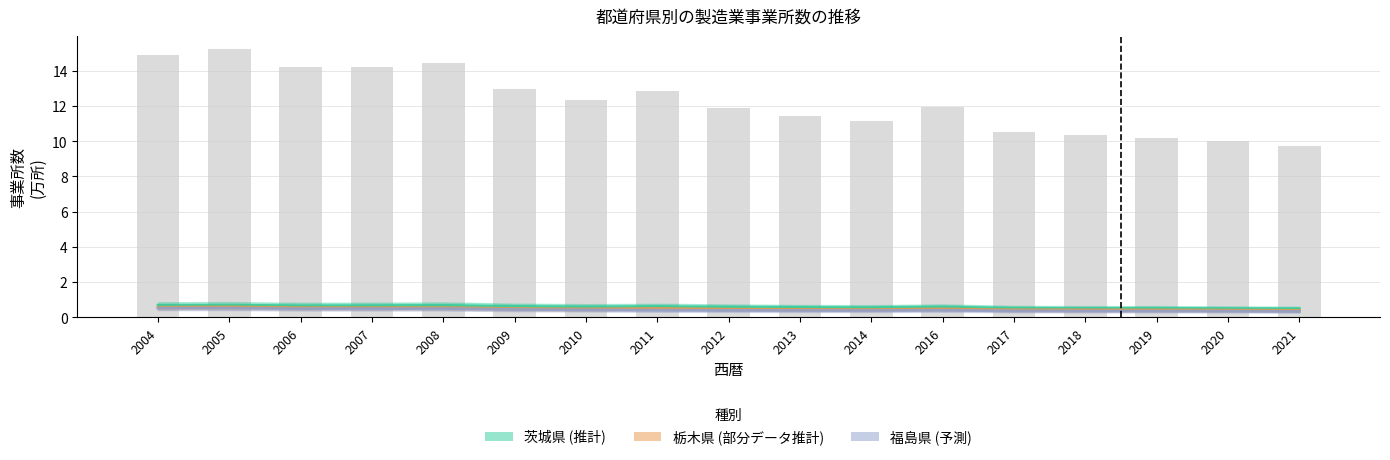

How many values in the 全国 series are below 11?

5